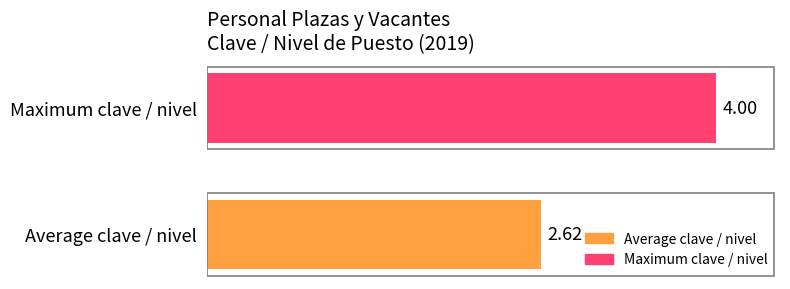

Rank the series by their average value, from highest to lowest.

Maximum clave / nivel, Average clave / nivel